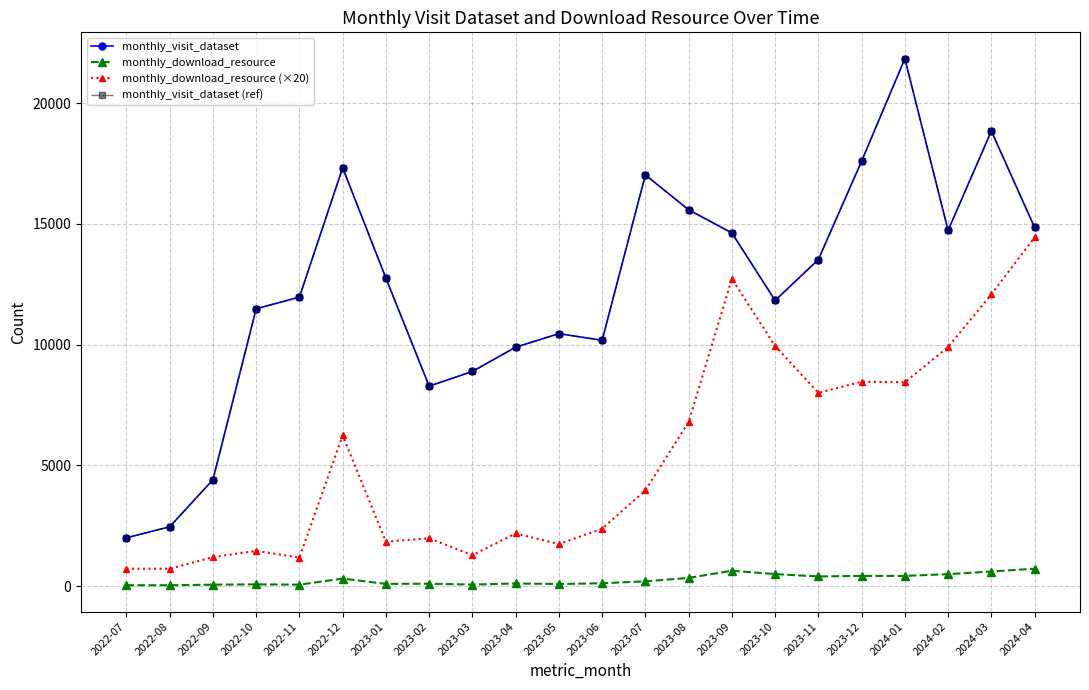

At which category does monthly_download_resource reach its first local peak?

2022-10